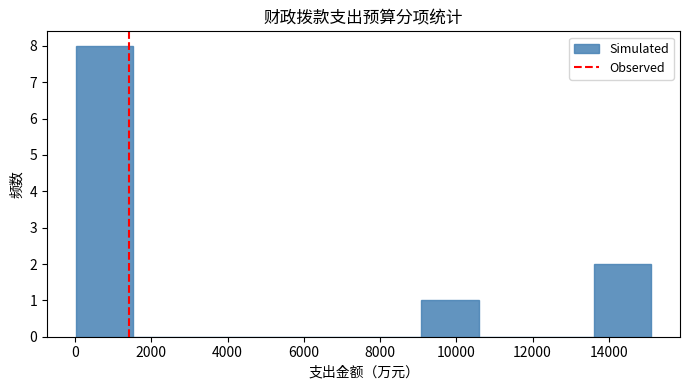

Reading left to right, list every bar in this chart as the range it spans on the x-axis followed by its height. Neither the bar edges nor the heights are printed on the chart, so give them approximately, as read against the axes.

0 to 1600: 8
1600 to 3000: 0
3000 to 4600: 0
4600 to 6000: 0
6000 to 7600: 0
7600 to 9000: 0
9000 to 10600: 1
10600 to 12000: 0
12000 to 13600: 0
13600 to 15200: 2